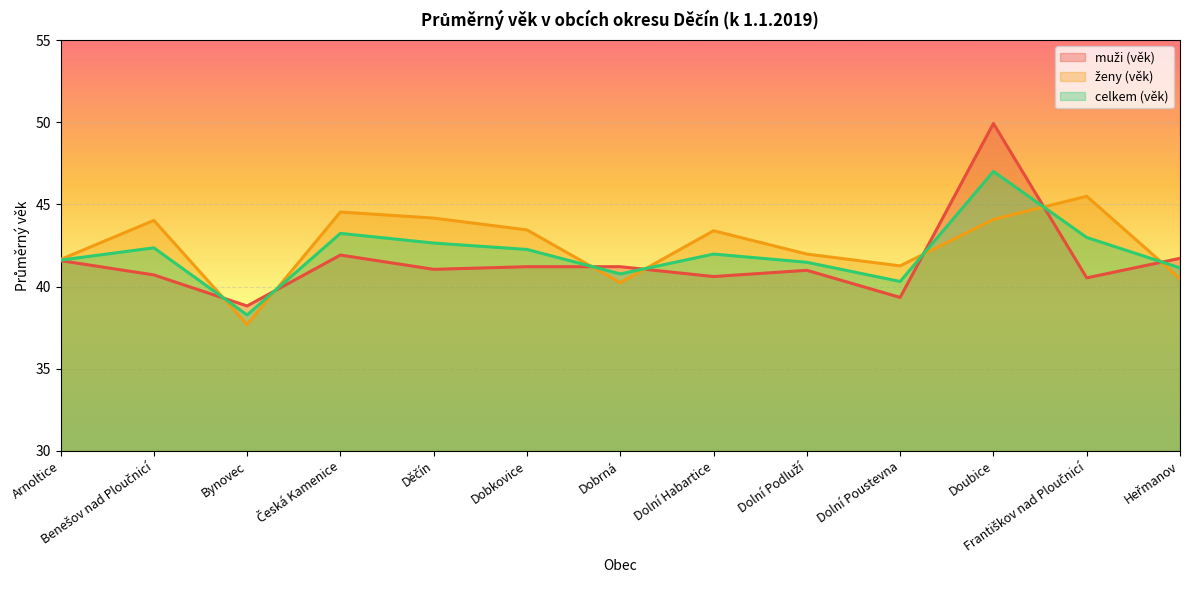

Count the number of categories in the chart.

13